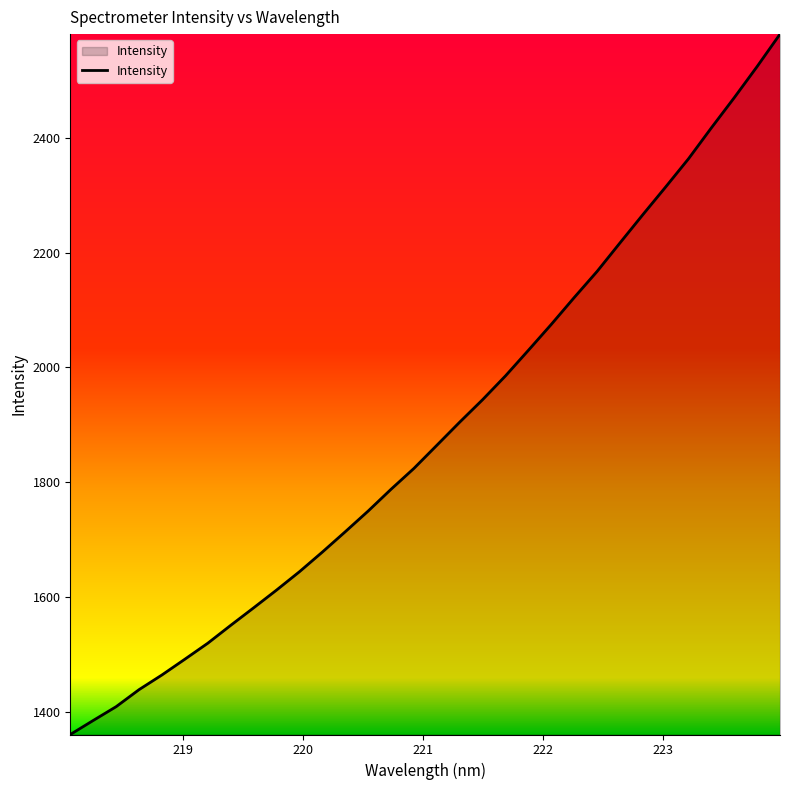

What is the maximum value shown in the chart?

2580.4